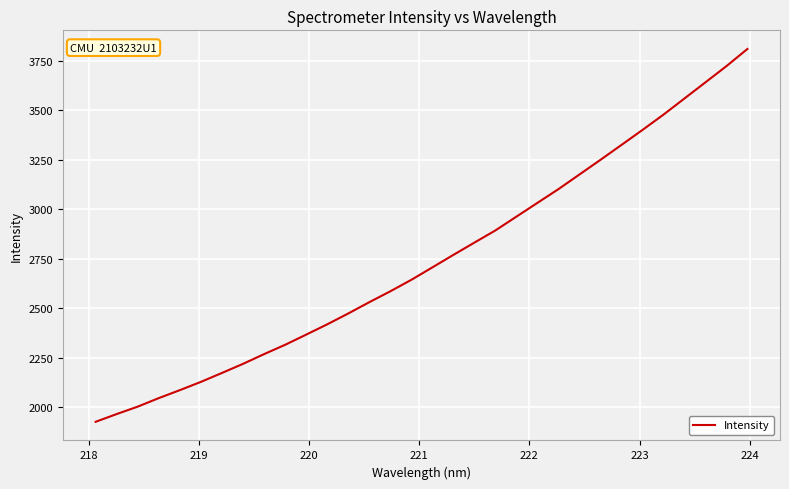

What is the greatest value displayed?

3810.1